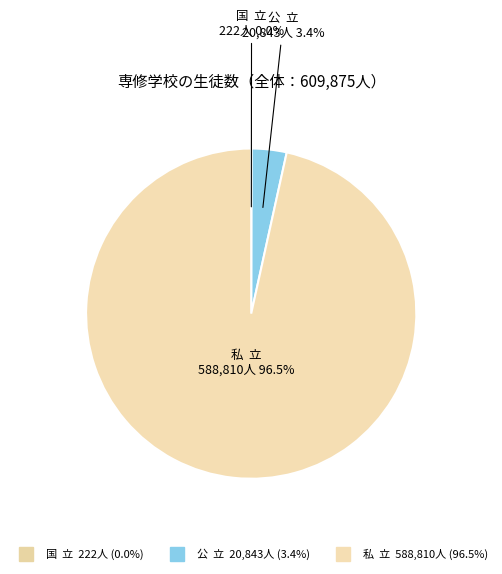

To the nearest percent, what is the difference between the largest and smallest slice percentages?

97%